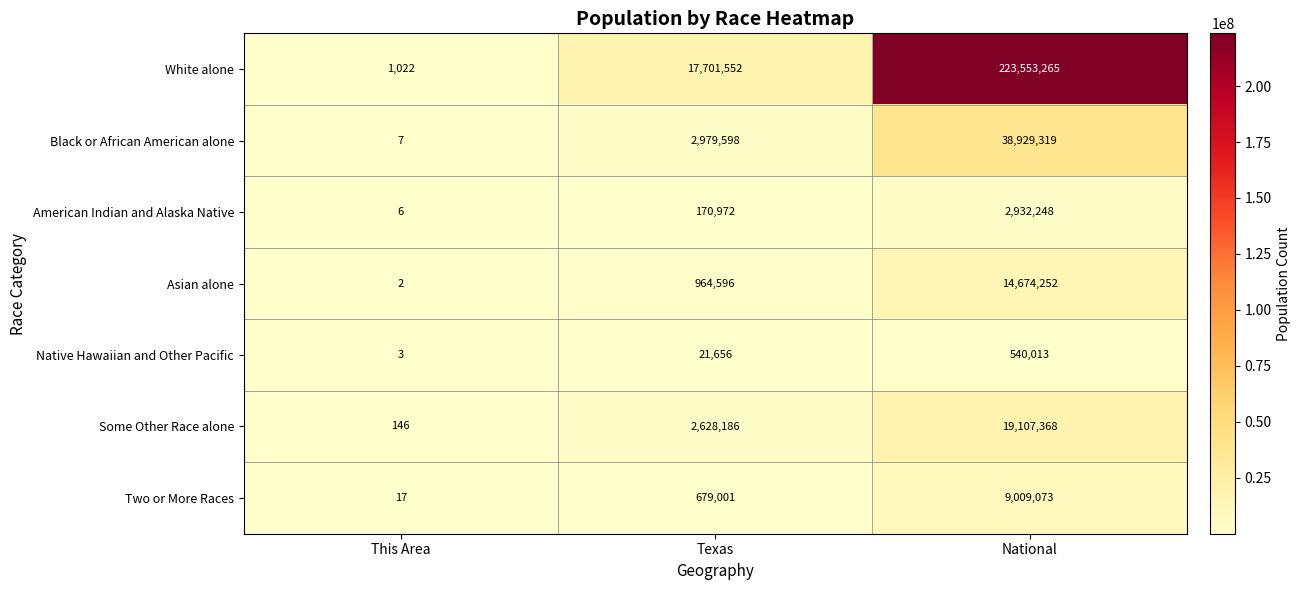

Which series changed the most between This Area and Texas?

White alone